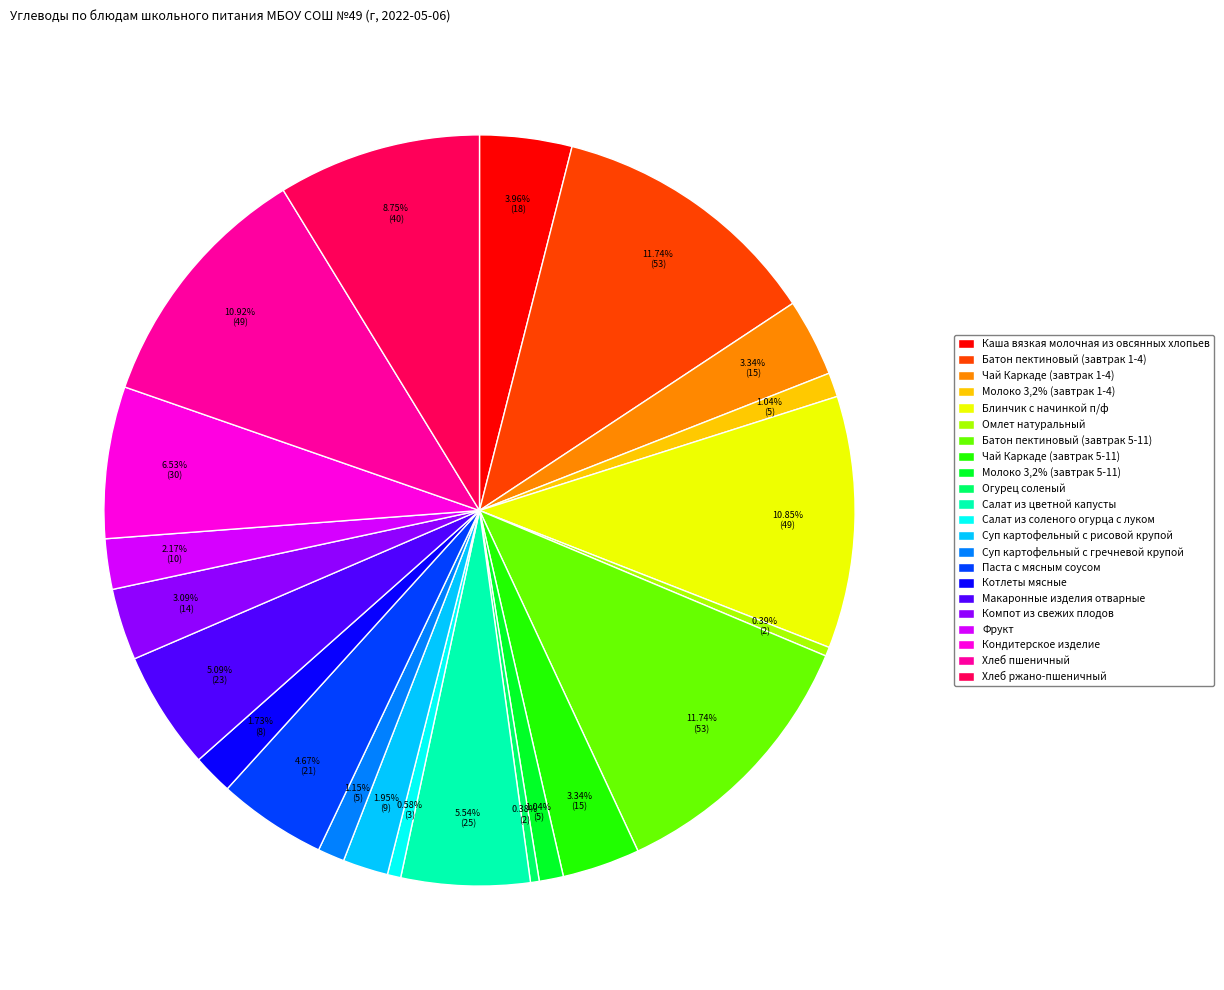

To the nearest percent, what percentage of the pie is Каша вязкая молочная из овсянных хлопьев?

4%